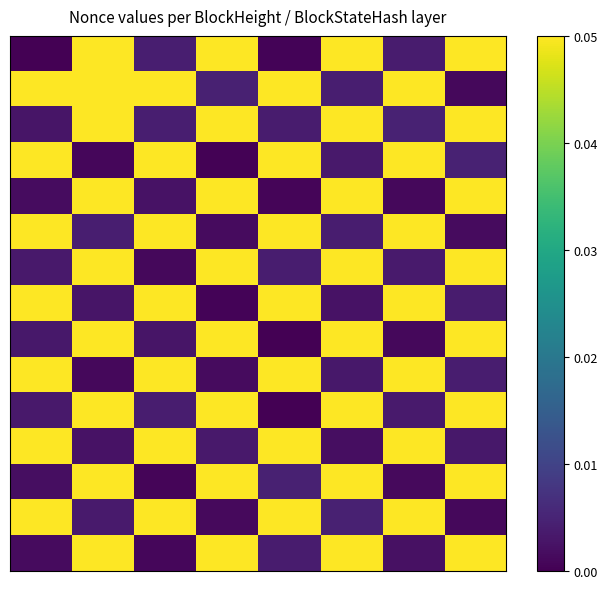

Which category has the highest value across all series?

1